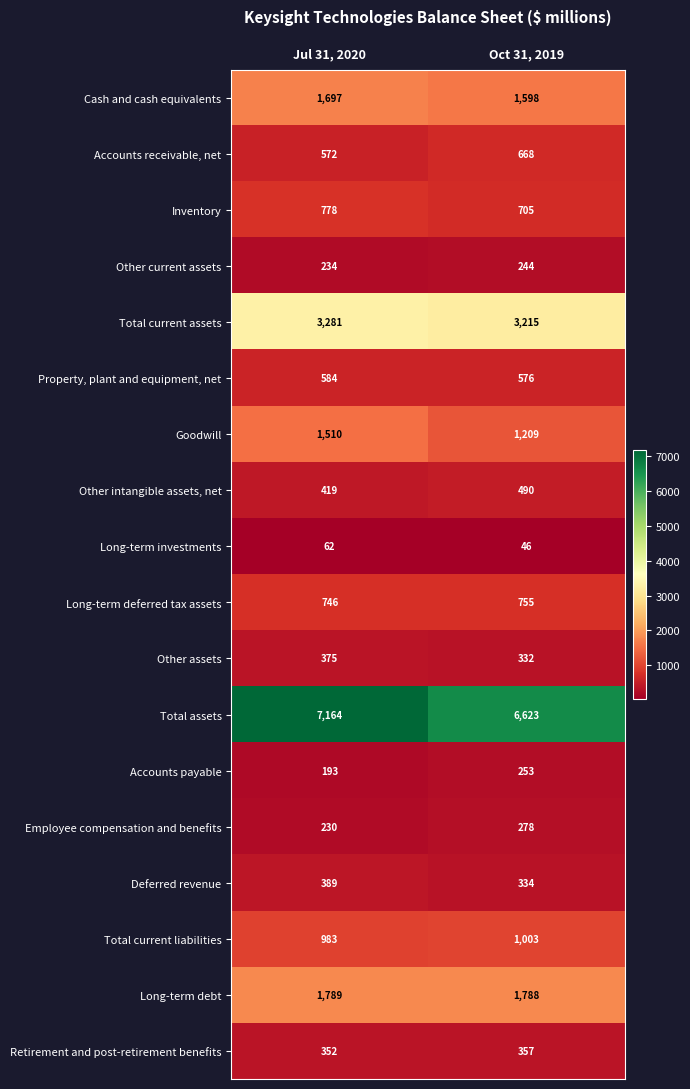

What is the difference between the Deferred revenue values at Jul 31, 2020 and Oct 31, 2019?

55